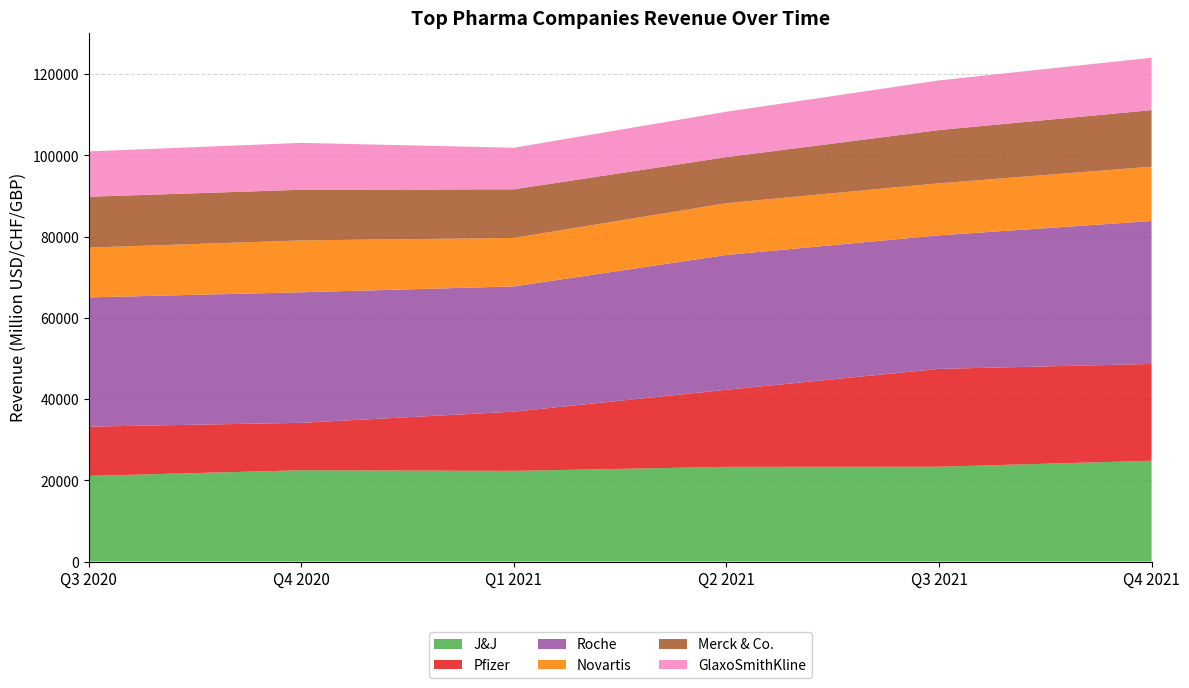

Reading left to right, list all the values displayed in this chart.

J&J: 21079	22473	22321	23312	23341	24812
Pfizer: 12131	11684	14582	18977	24094	23838
Roche: 31831	32139	30838	33196	32885	35192
Novartis: 12259	12773	11940	12750	12811	13375
Merck & Co.: 12521	12472	11972	11345	13114	13937
GlaxoSmithKline: 11167	11543	10236	11172	12225	12896